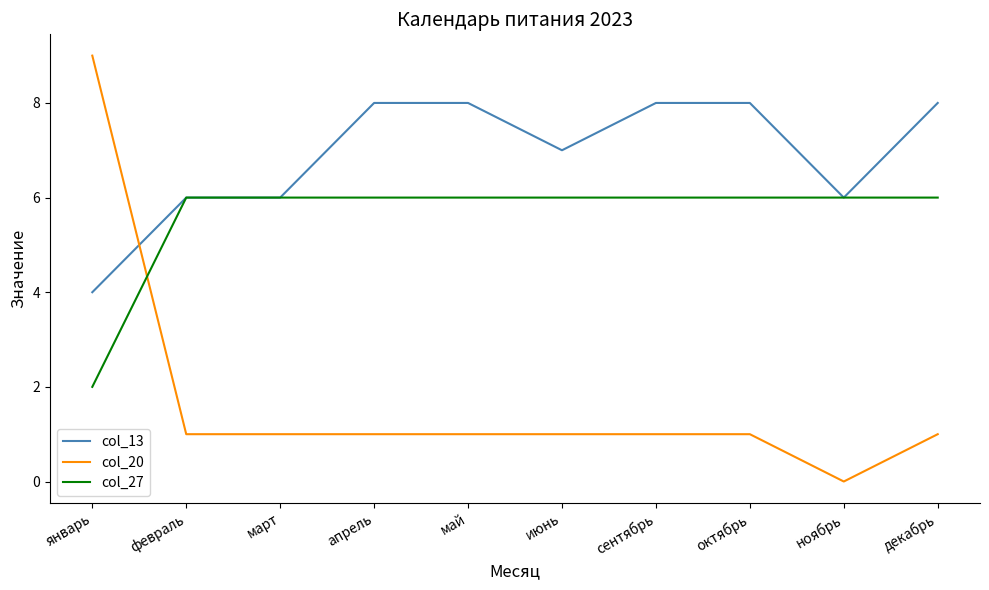

Reading right to left, list all the values displayed in this chart.

col_13: 8	6	8	8	7	8	8	6	6	4
col_20: 1	0	1	1	1	1	1	1	1	9
col_27: 6	6	6	6	6	6	6	6	6	2